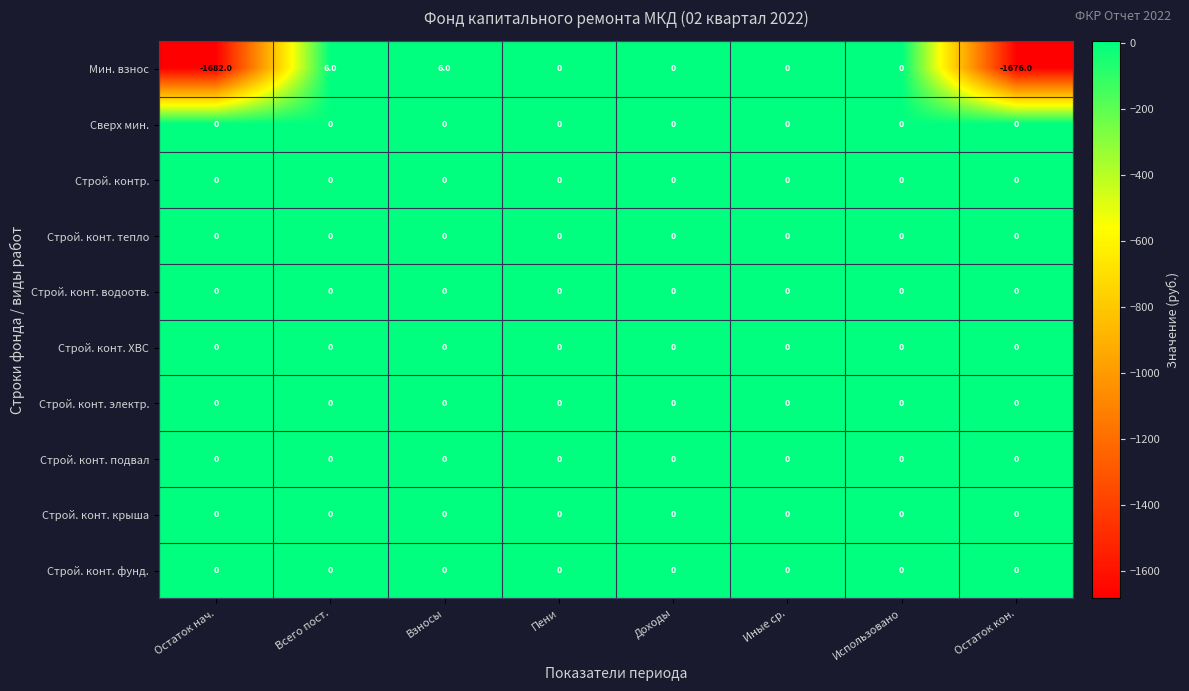

What is the difference between the highest and lowest values at Остаток нач.?

1682